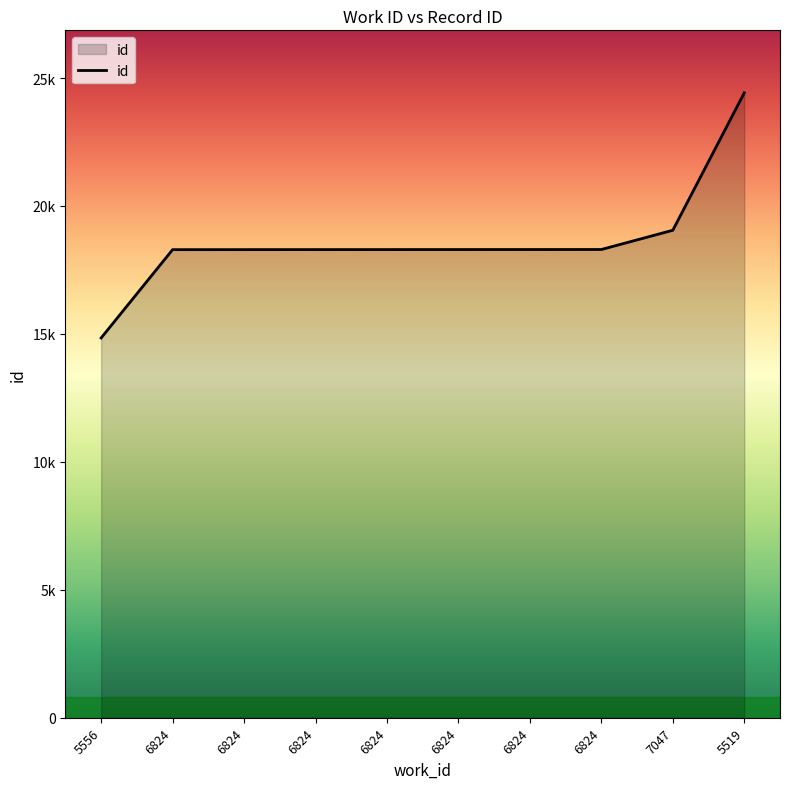

Is this an area chart (filled region under the line)?

Yes